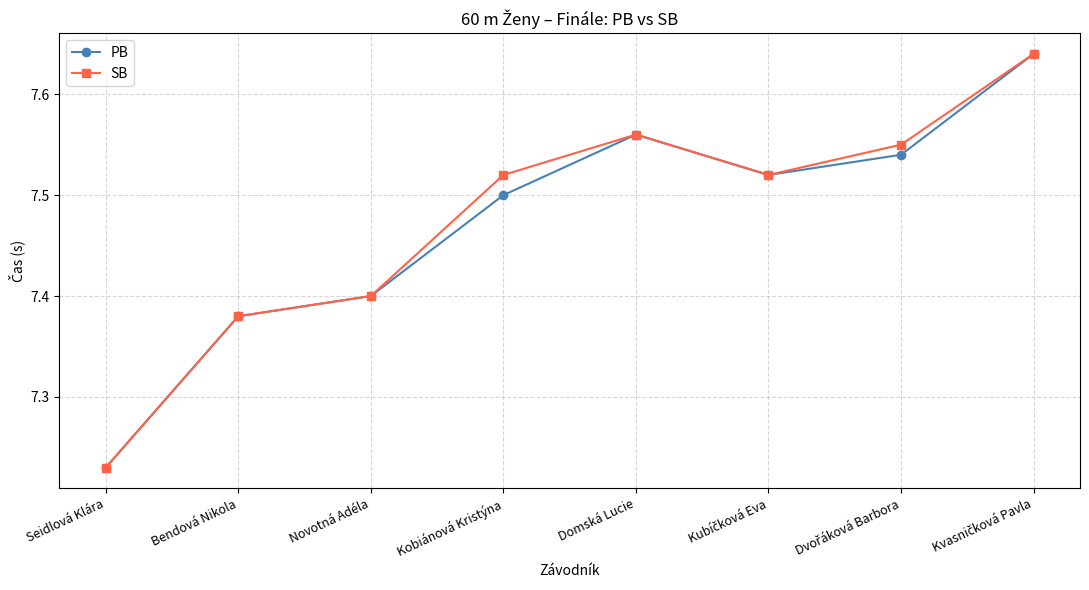

Is the value of PB at Seidlová Klára greater than the value of SB at Domská Lucie?

No